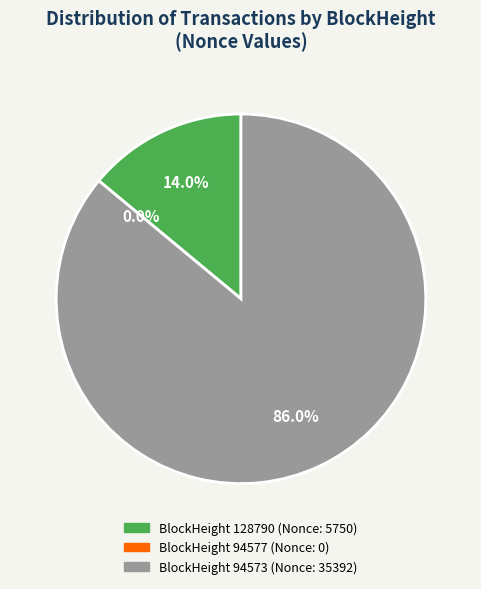

True or false: 94573 accounts for 86% of the total.

True